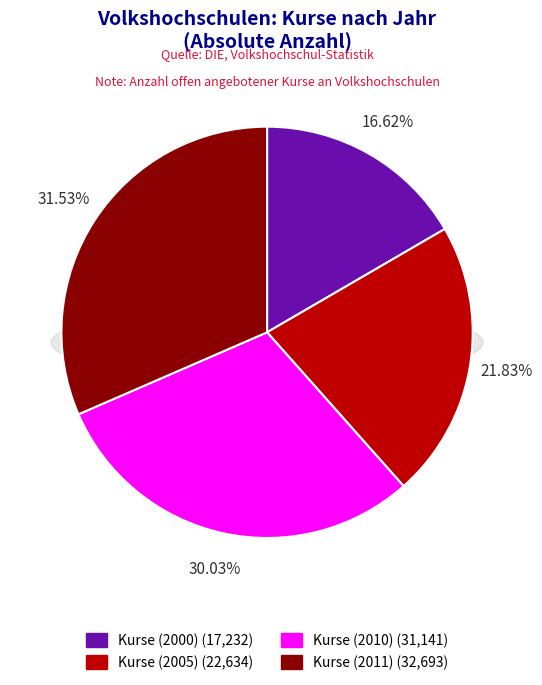

Which category has the biggest portion of the pie?

Kurse (2011)